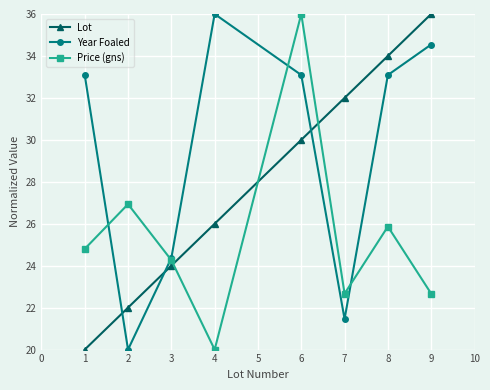

Reading right to left, transcribe all the data shown in this chart.

Lot: 36.0	34.0	32.0	30.0	26.0	24.0	22.0	20.0
Year Foaled: 34.5	33.1	21.5	33.1	36.0	24.4	20.0	33.1
Price (gns): 22.7	25.9	22.7	36.0	20.0	24.3	26.9	24.8